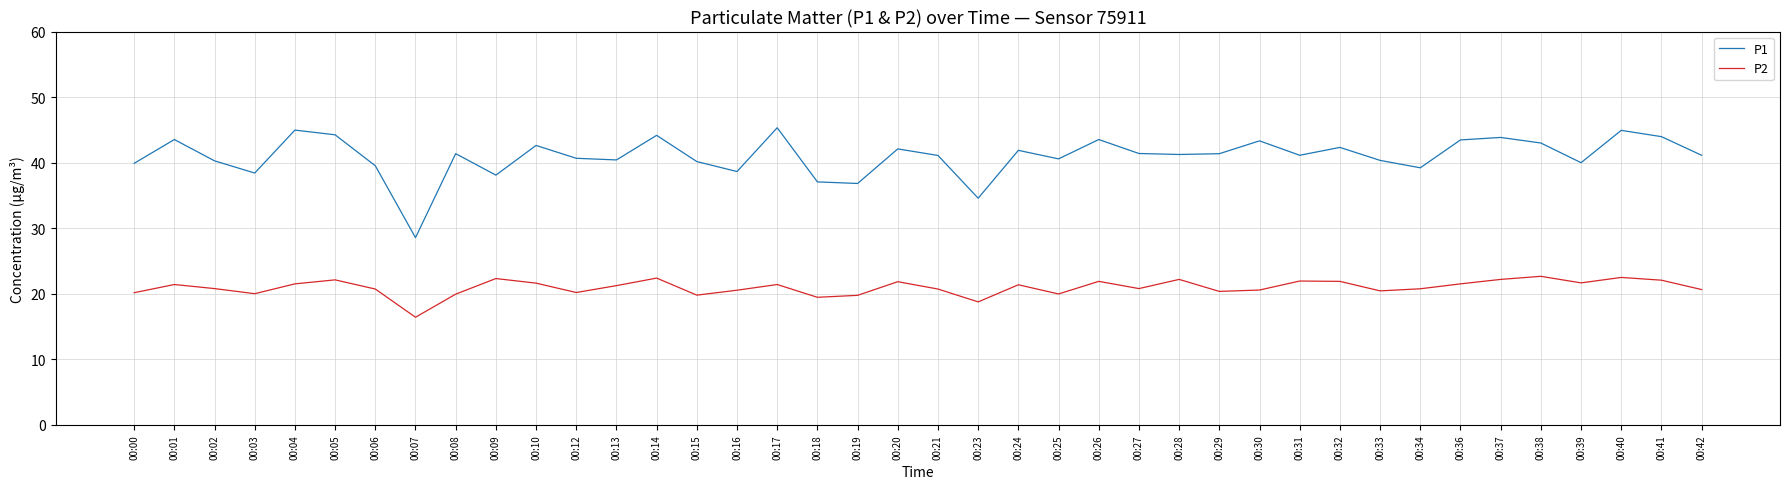

What is the sum of all P1 values?

1639.4